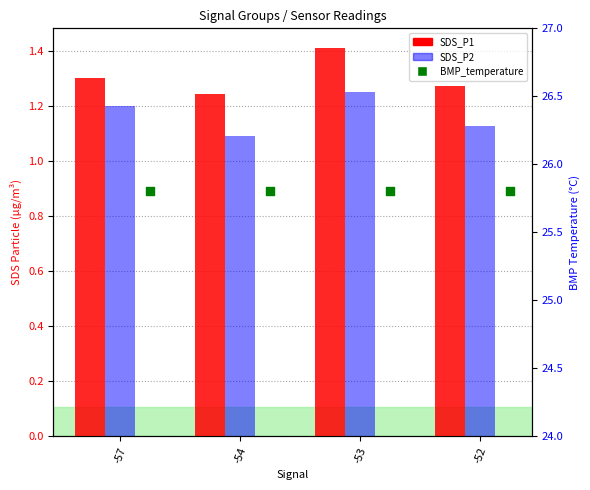

Which series reaches the minimum Y coordinate?

SDS_P2